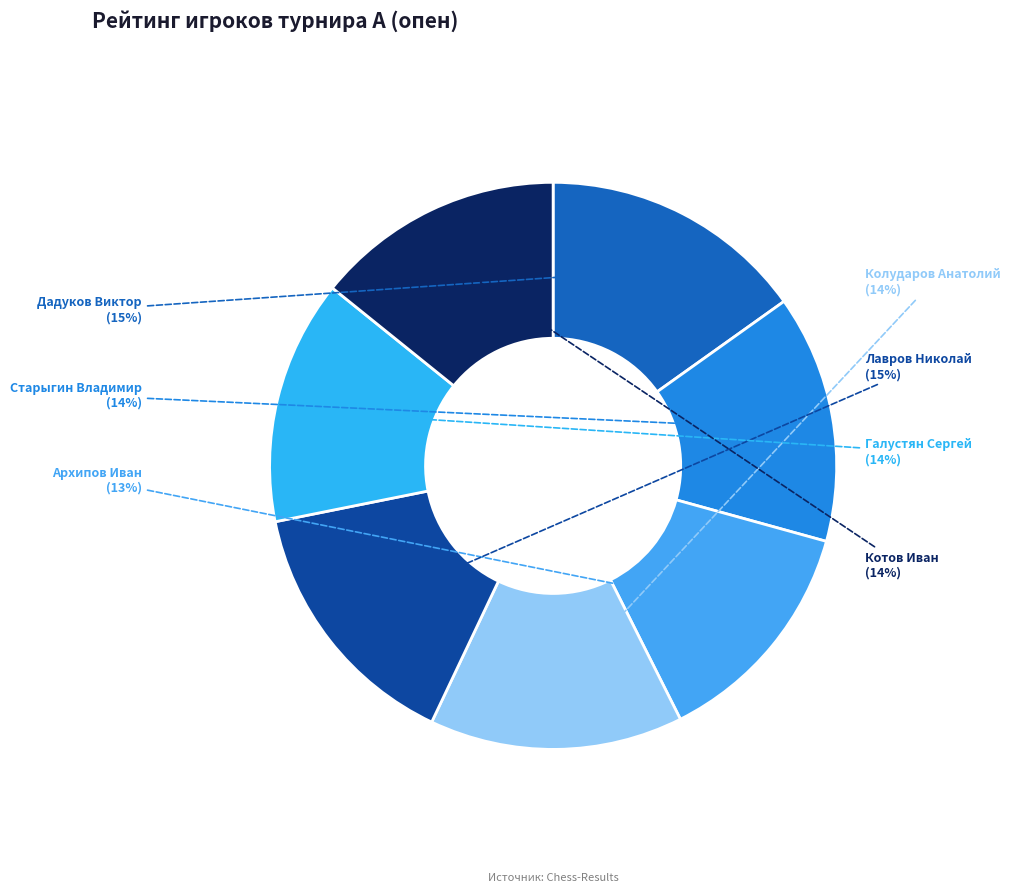

Is the sum of Колударов Анатолий and Архипов Иван greater than half?

No